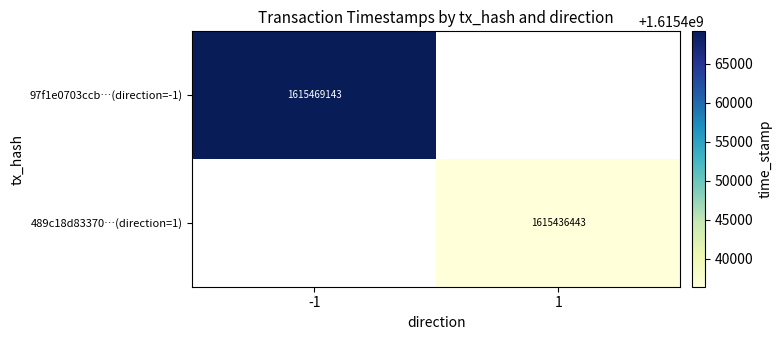

True or false: 489c18d83370…(direction=1) has a value of 644148046 at 1.

False